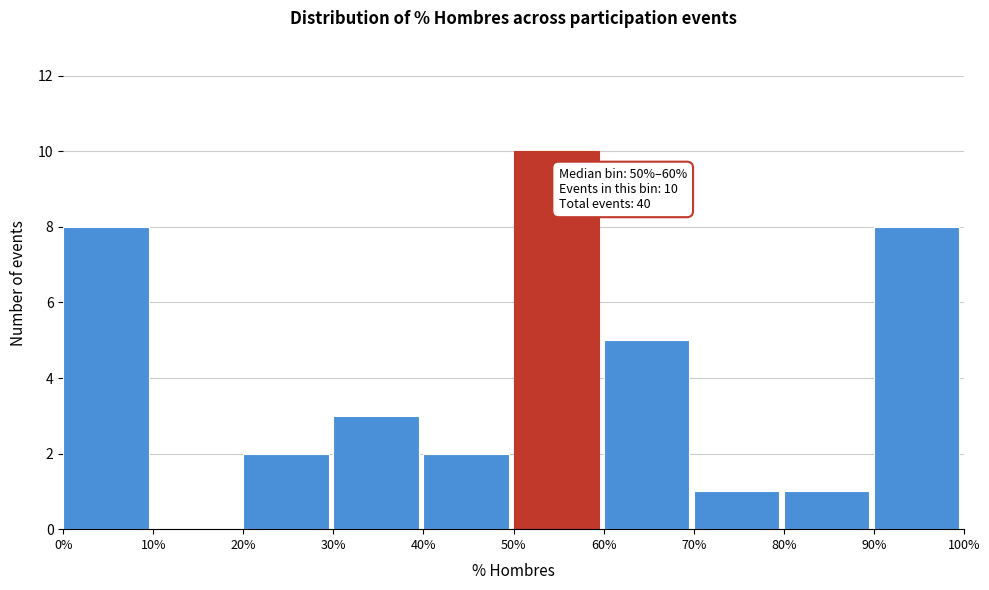

Which range on the x-axis has the tallest bar?

50% to 60%